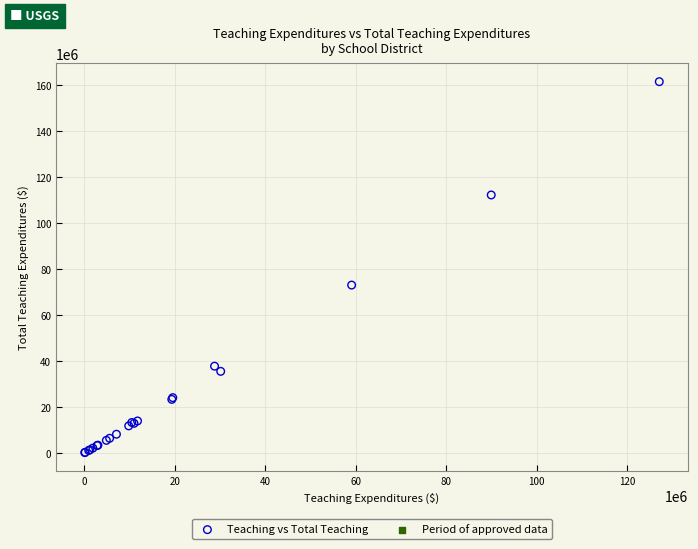

What Y value in the scatter plot is closest to 80862618?

73039144.8